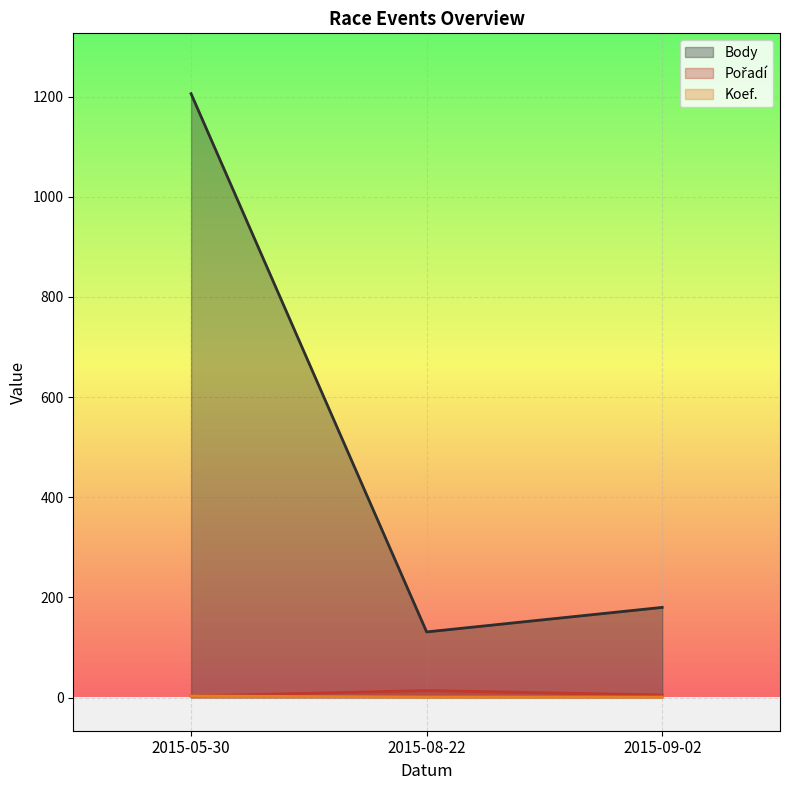

Is the value of Body at 2015-05-30 greater than the value of Koef. at 2015-08-22?

Yes